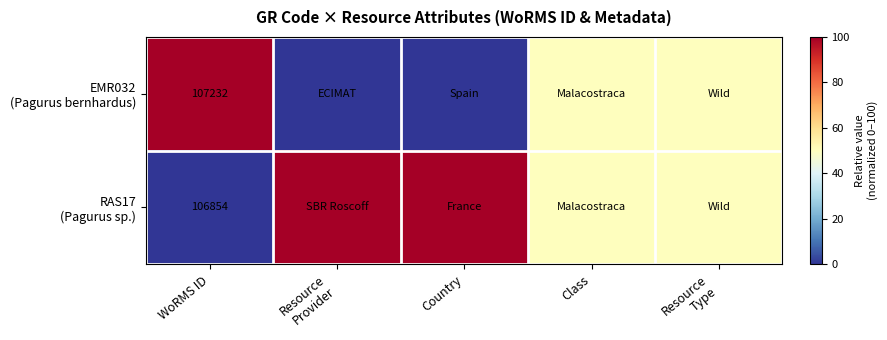

What is the difference between the highest and lowest values at WoRMS ID?

378